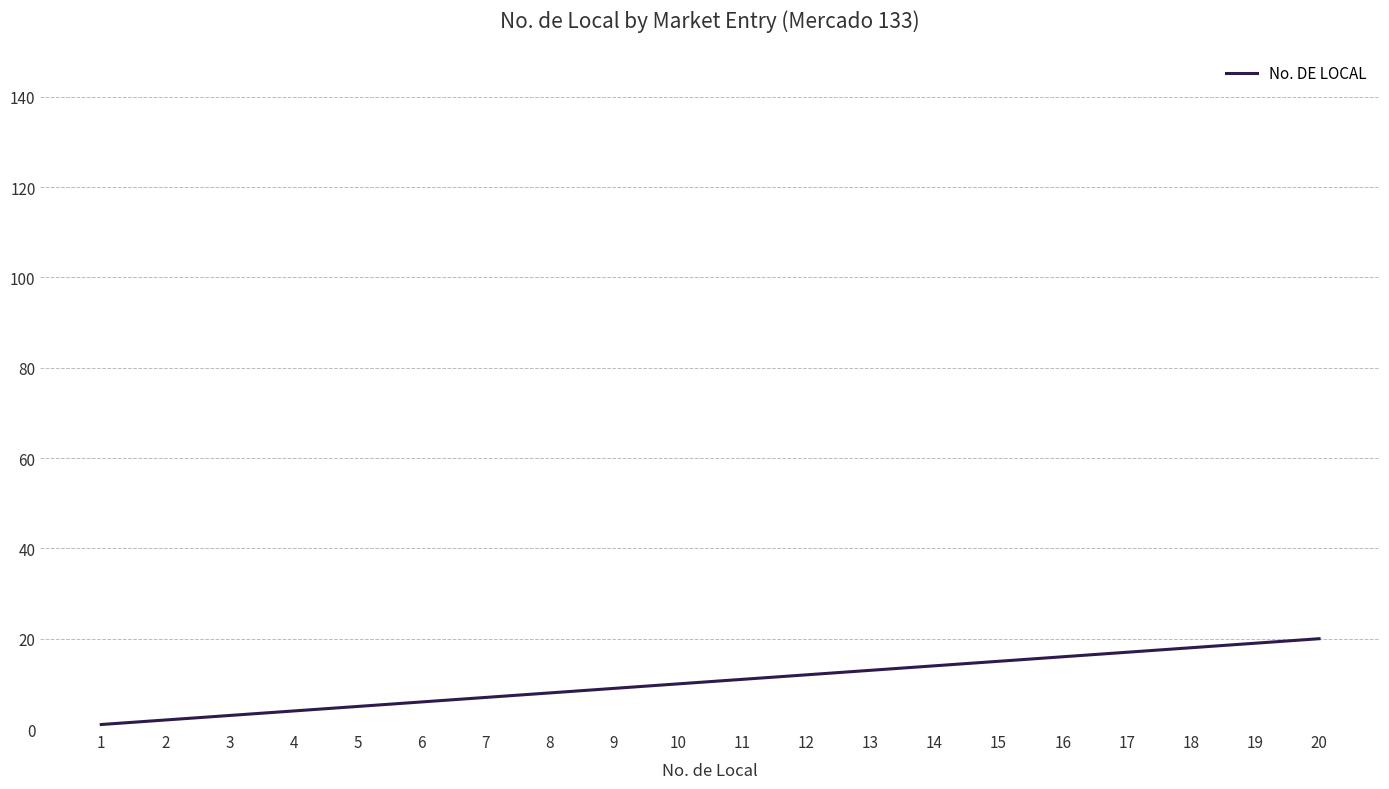

How many series are shown in this chart?

1